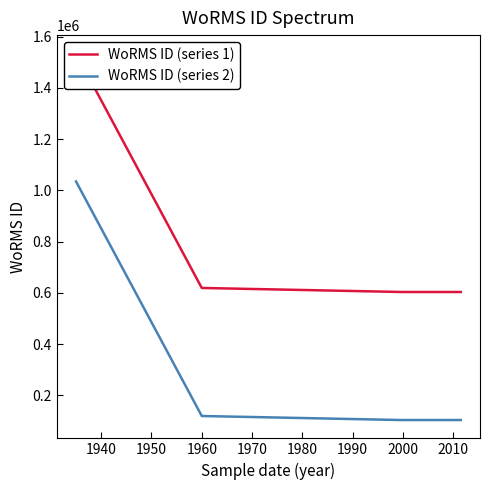

How many values in the WoRMS ID (series 1) series are below 619172?

2